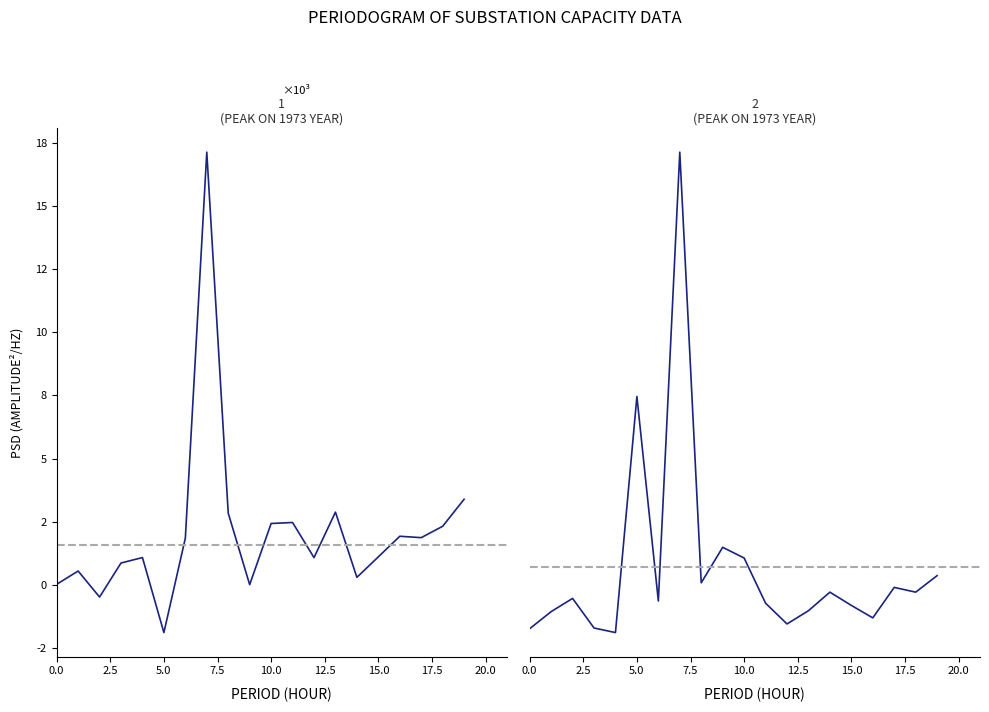

At how many categories does at least one series exceed 9302?

2